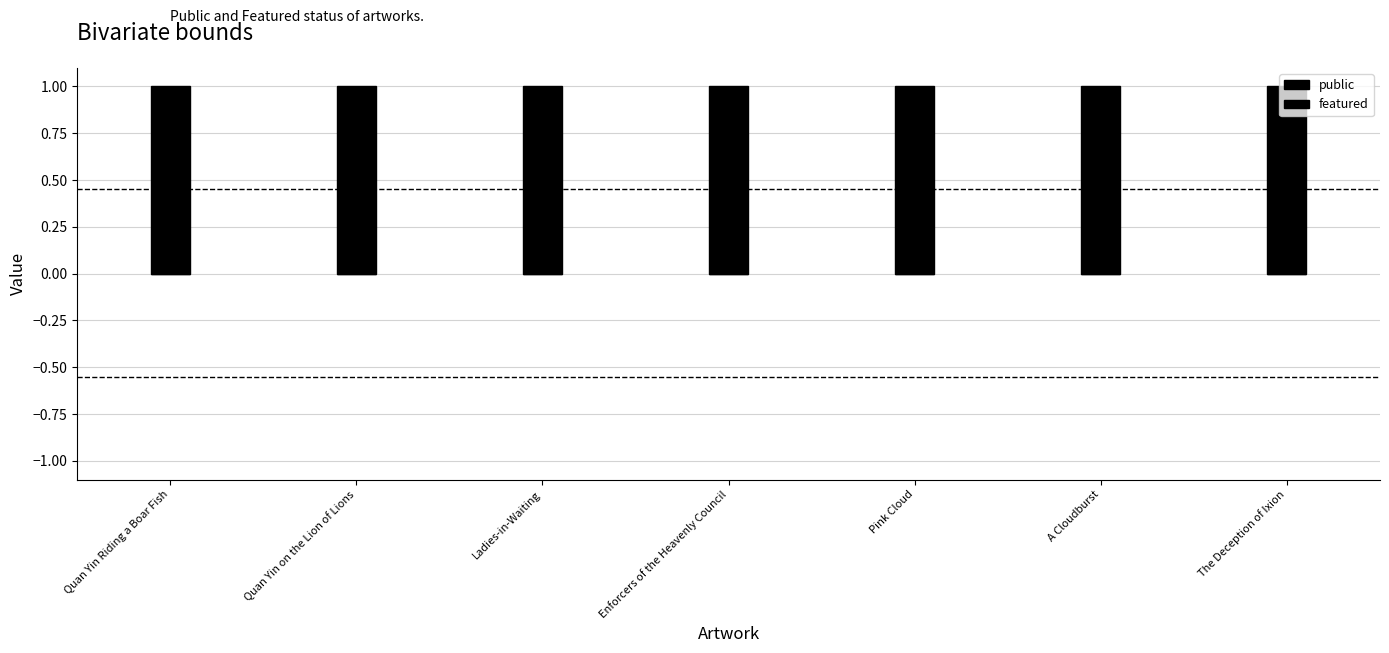

Reading right to left, list all the values displayed in this chart.

public: 1	1	1	1	1	1	1
featured: 0	0	0	0	0	0	0